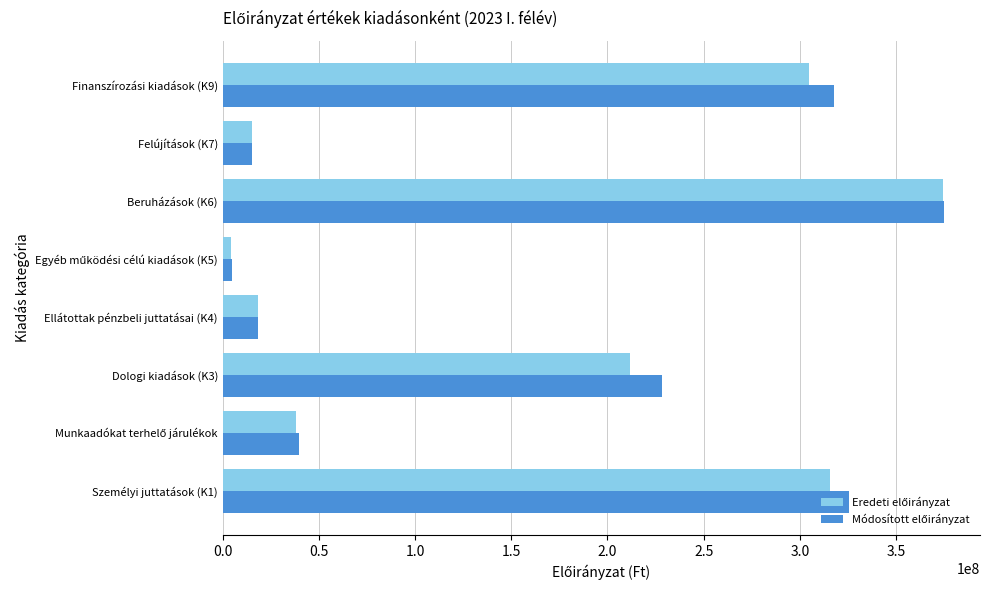

What is the maximum value shown in the chart?

374937657